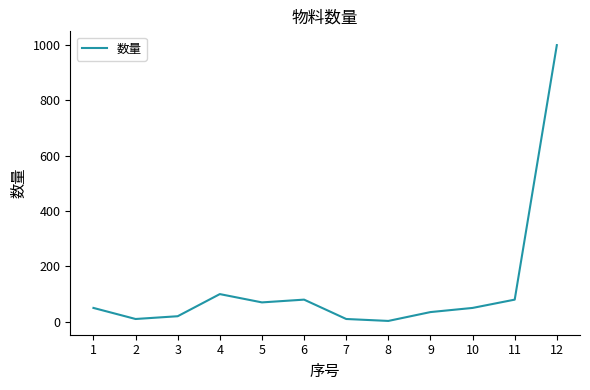

Does the chart display data point markers on the line(s)?

No